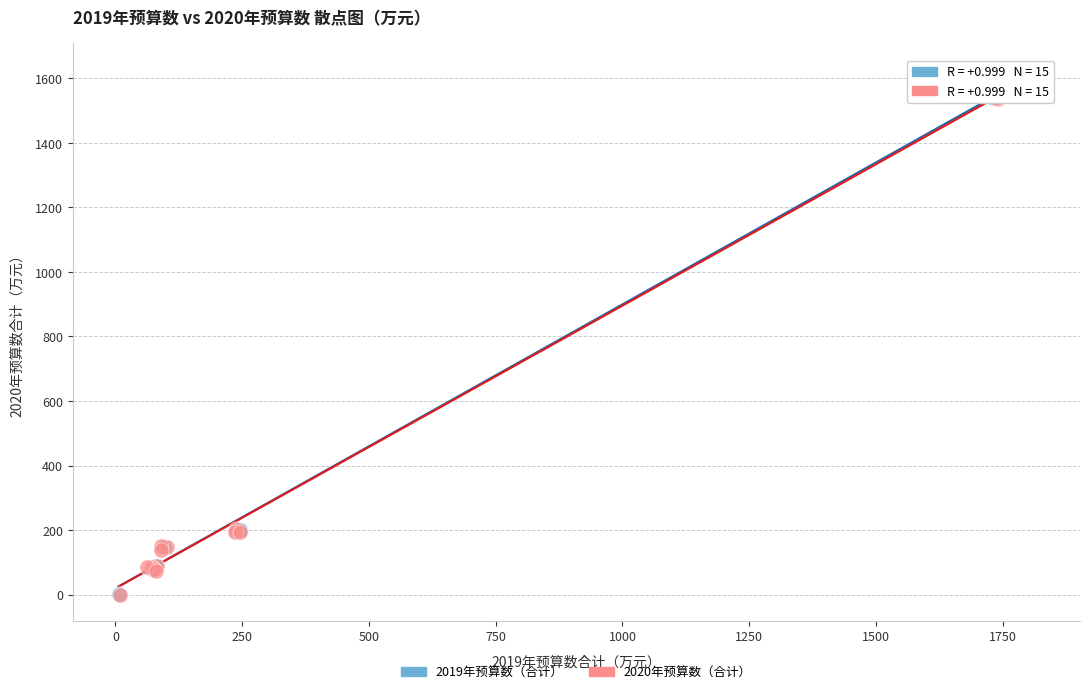

Which series has the largest Y range (max minus min)?

2019年预算数（合计）